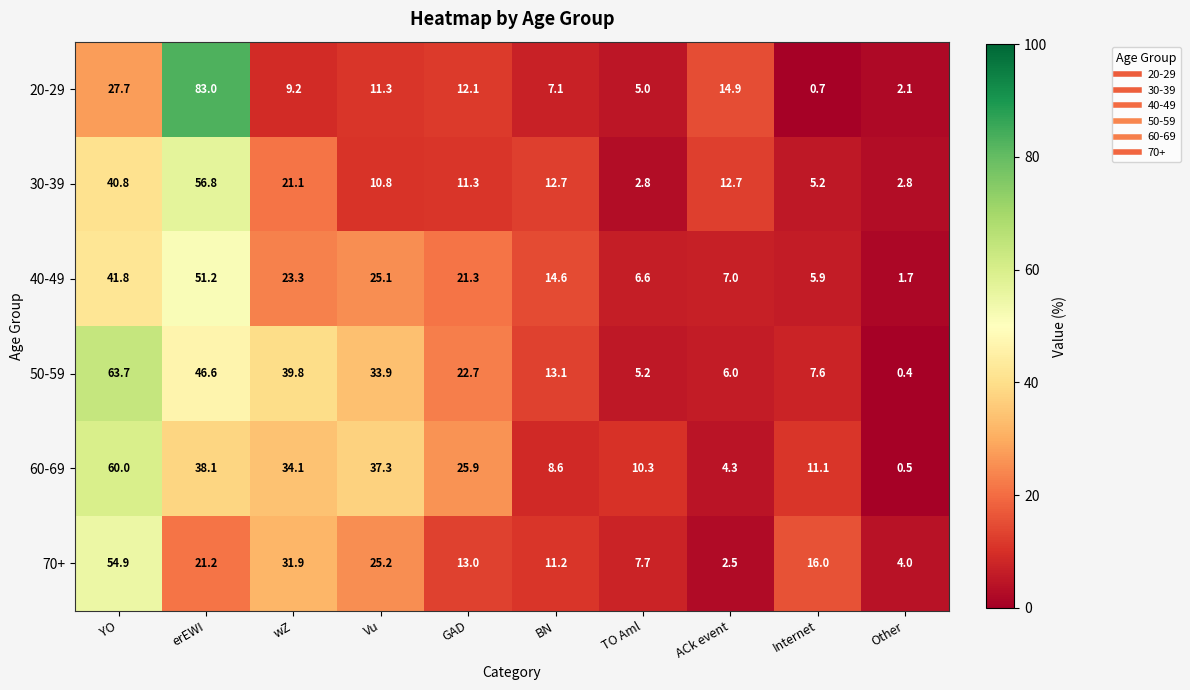

What is the difference between the 30-39 values at TO Aml and ACk event?

9.9